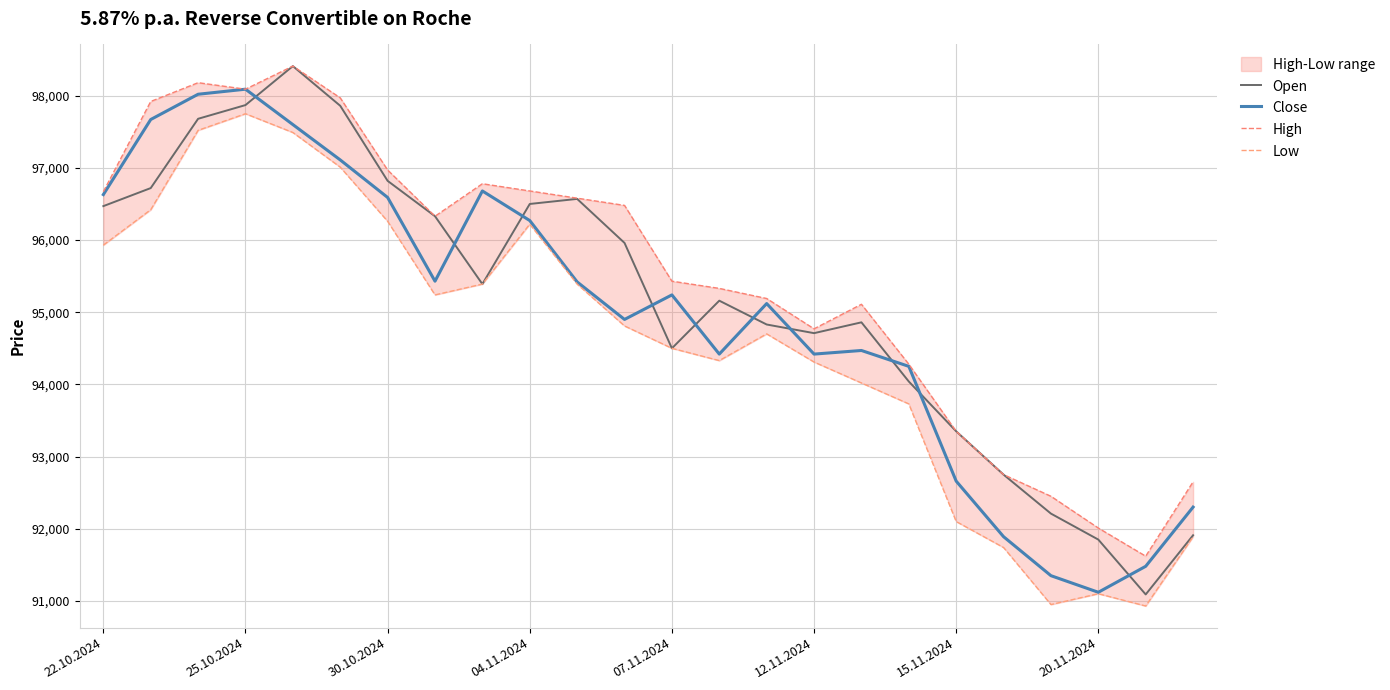

The Open series shows 47665 at 10. True or false?

False